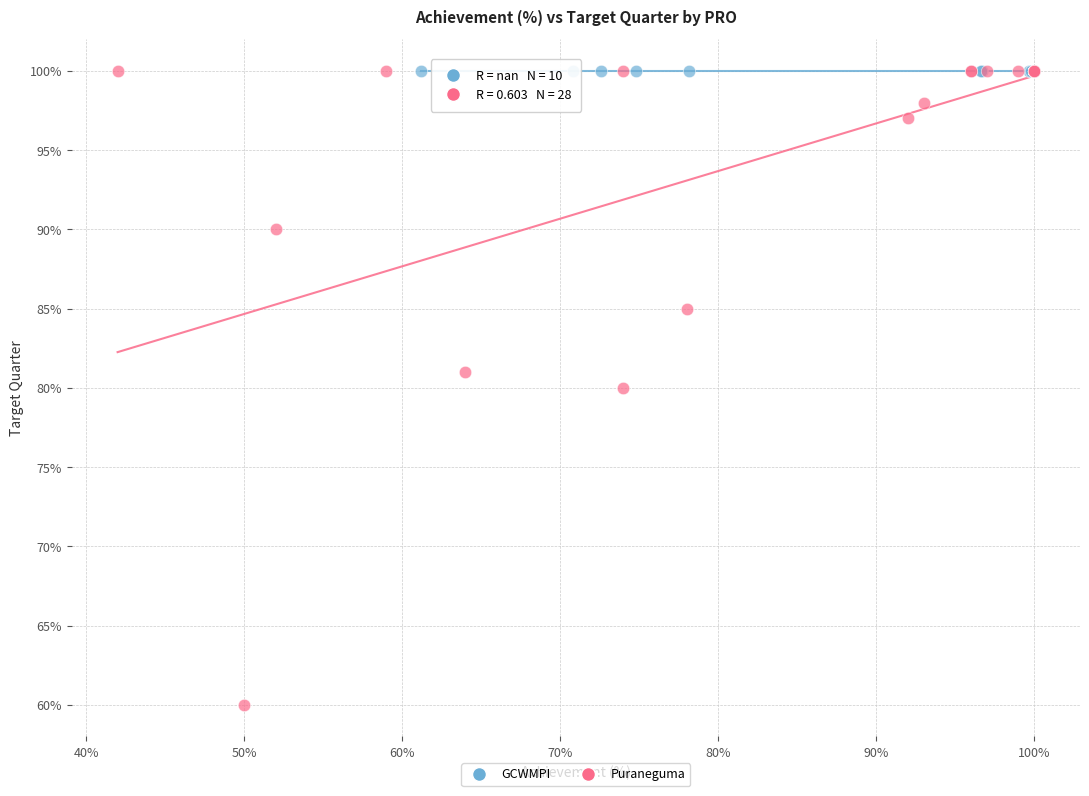

What are all the series names shown in the legend?

GCWMPI, Puraneguma